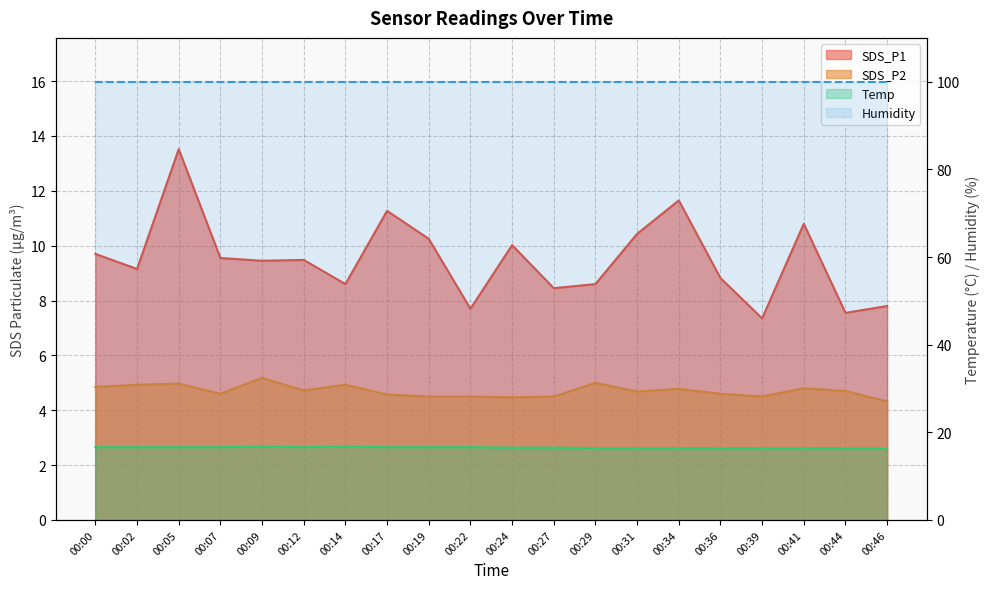

True or false: Temp and SDS_P2 cross at least once.

False